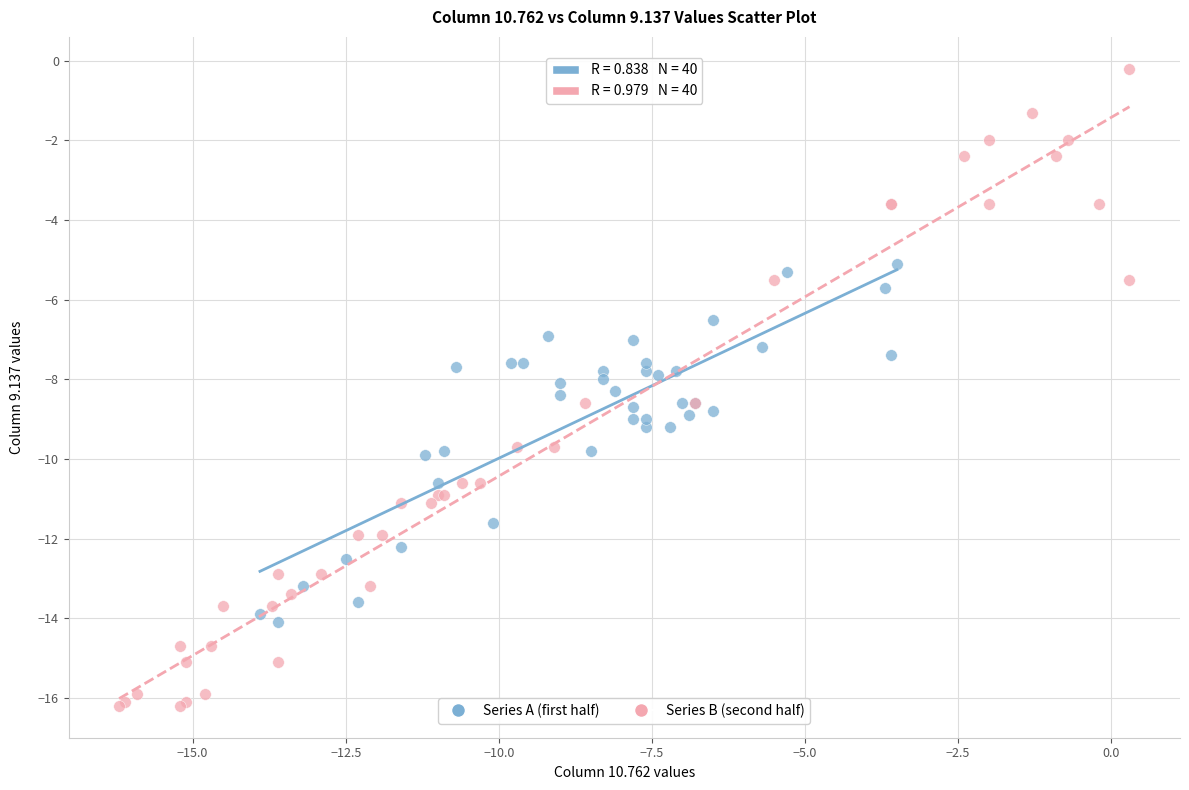

Which series has the widest spread of Y values?

Series B (second half)